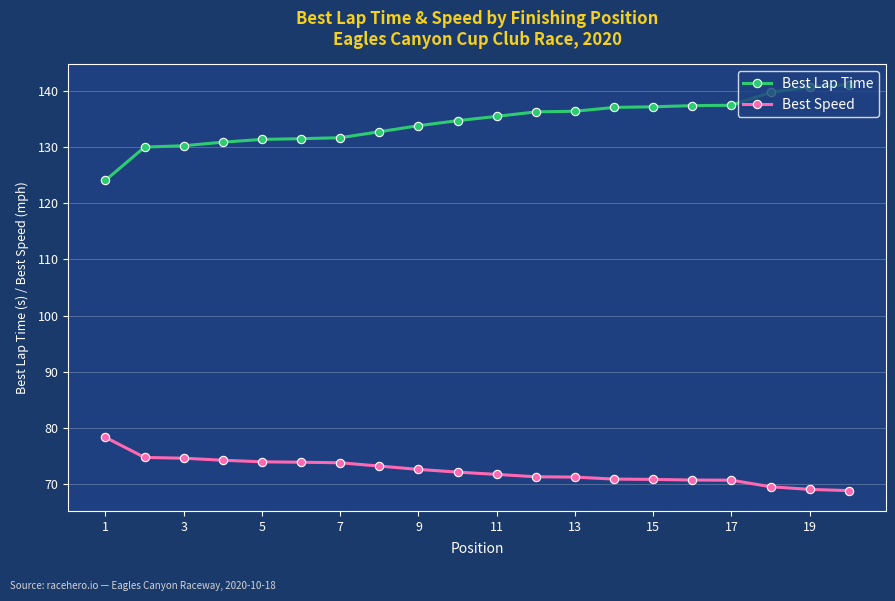

What is the minimum value shown in the chart?

68.9